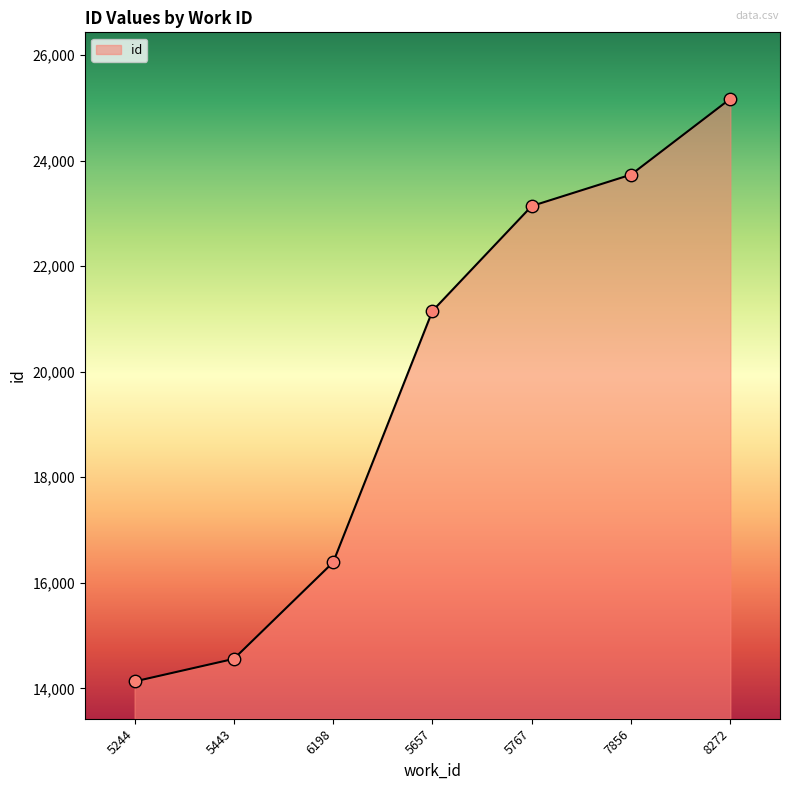

What is the ratio of the value at 5244 to the value at 8272?

0.6